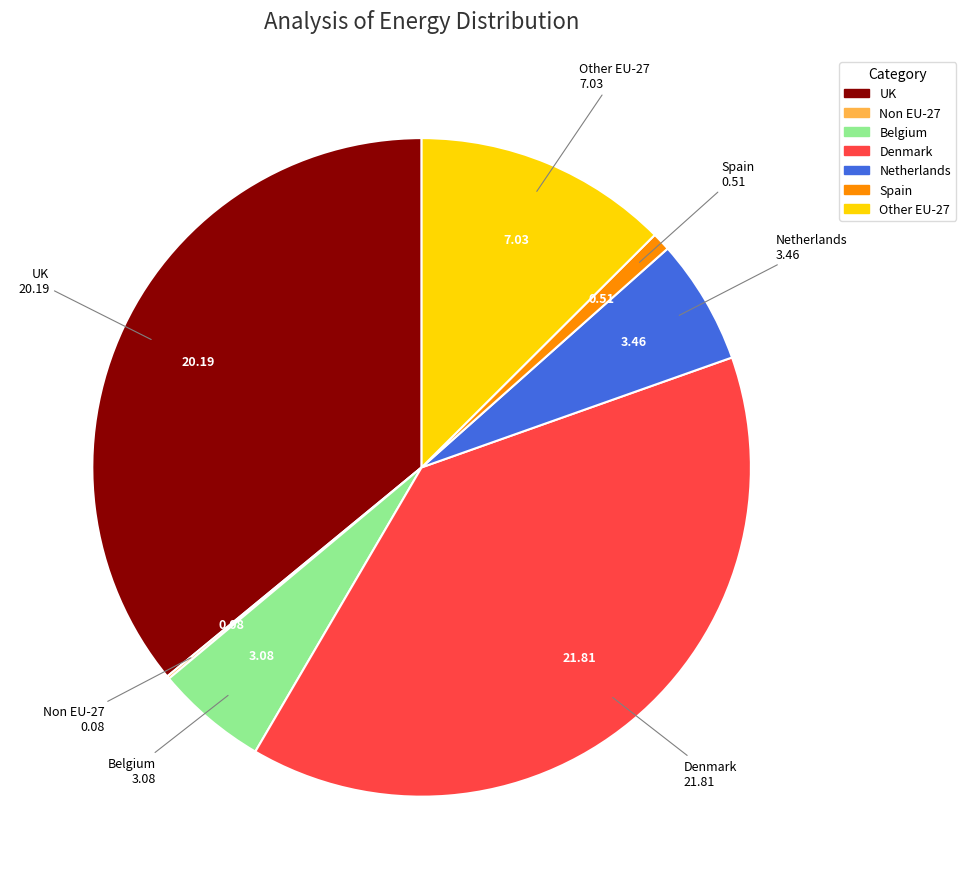

Is there a majority slice in this chart?

No